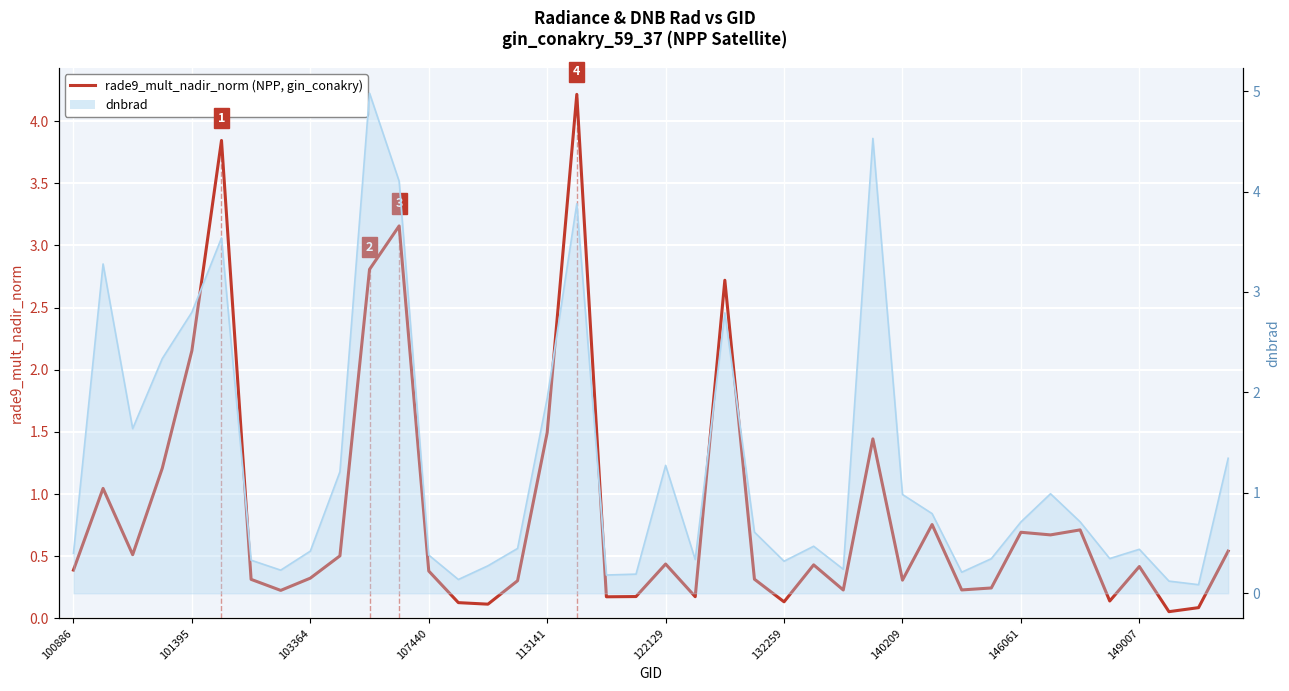

Reading left to right, list all the values displayed in this chart.

rade9_mult_nadir_norm: 0.4	1.0	0.5	1.2	2.2	3.8	0.3	0.2	0.3	0.5	2.8	3.2	0.4	0.1	0.1	0.3	1.5	4.2	0.2	0.2	0.4	0.2	2.7	0.3	0.1	0.4	0.2	1.4	0.3	0.8	0.2	0.2	0.7	0.7	0.7	0.1	0.4	0.1	0.1	0.5
dnbrad (line): 0.4	3.3	1.6	2.3	2.8	3.5	0.3	0.2	0.4	1.2	5.0	4.1	0.4	0.1	0.3	0.4	1.9	3.9	0.2	0.2	1.3	0.3	2.8	0.6	0.3	0.5	0.2	4.5	1.0	0.8	0.2	0.3	0.7	1.0	0.7	0.3	0.4	0.1	0.1	1.3